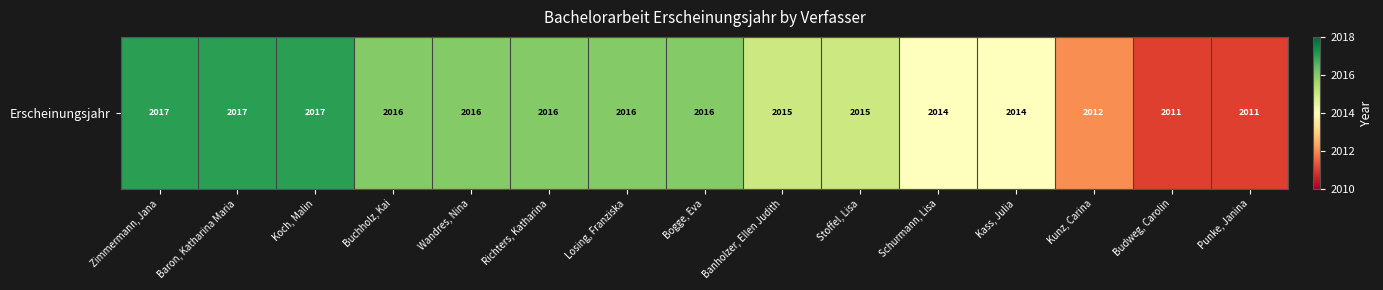

Between Kunz, Carina and Punke, Janina, which is larger?

Kunz, Carina